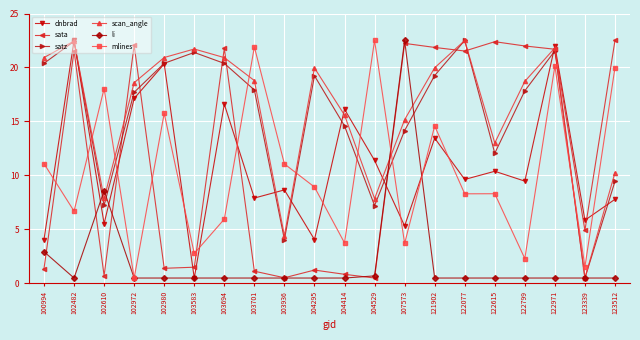

How many values in the satz series are below 17?

8